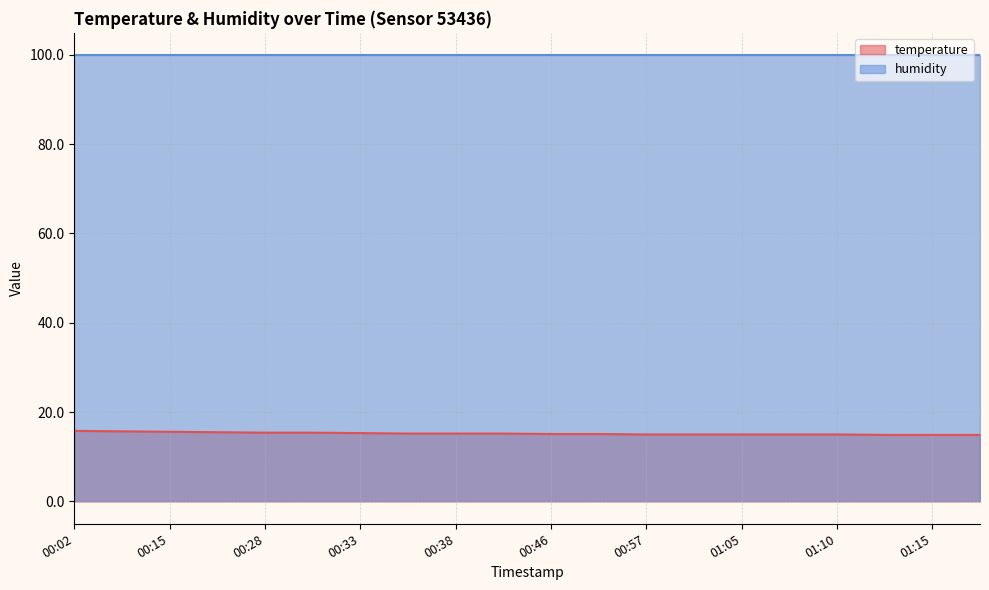

Is it true that the value at 00:46 is 15.1?

True